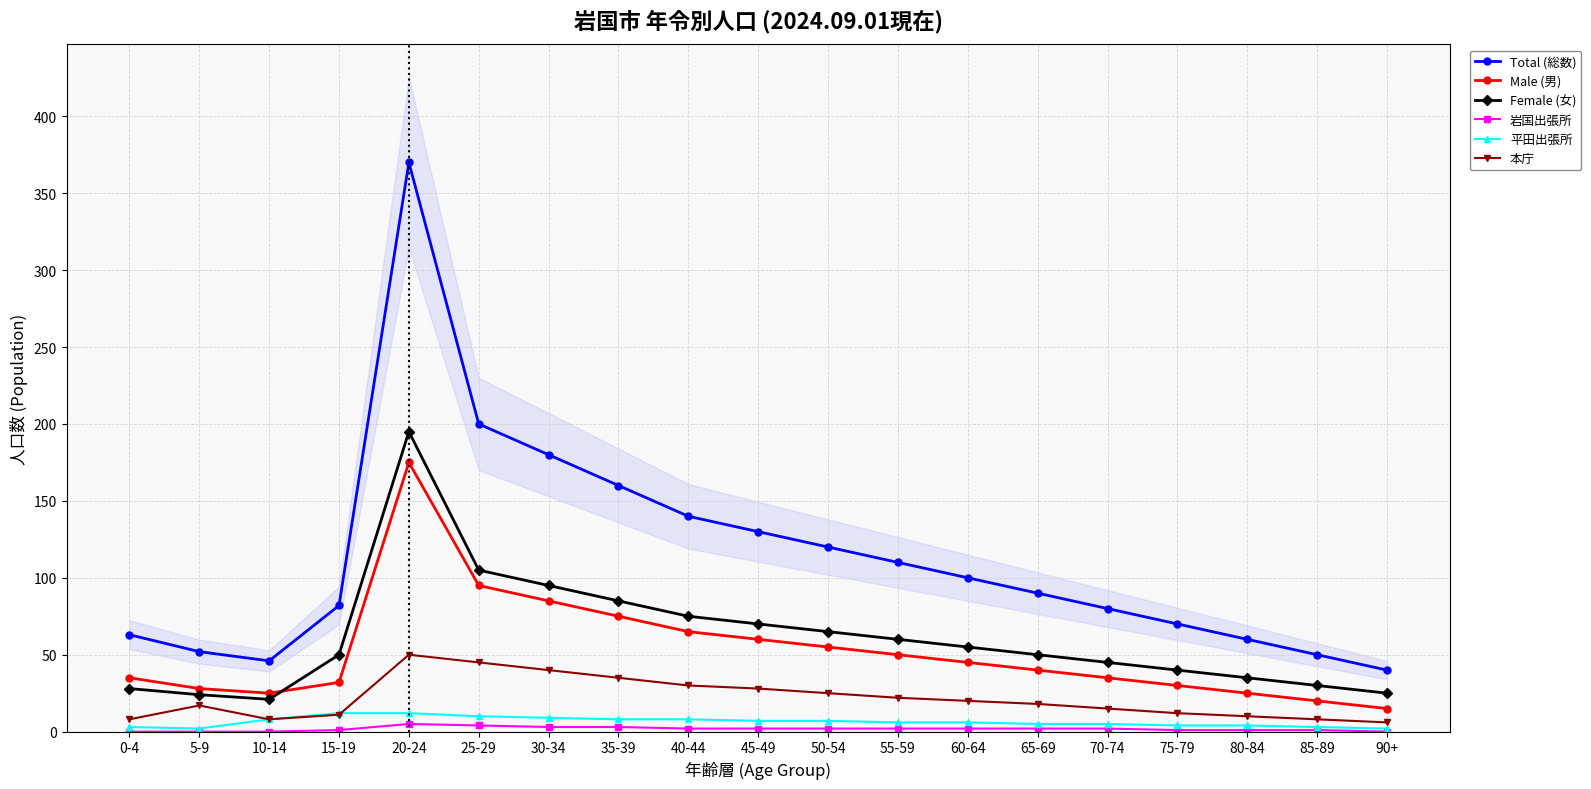

Is the value of Female (女) at 50-54 greater than the value of 本庁 at 30-34?

Yes